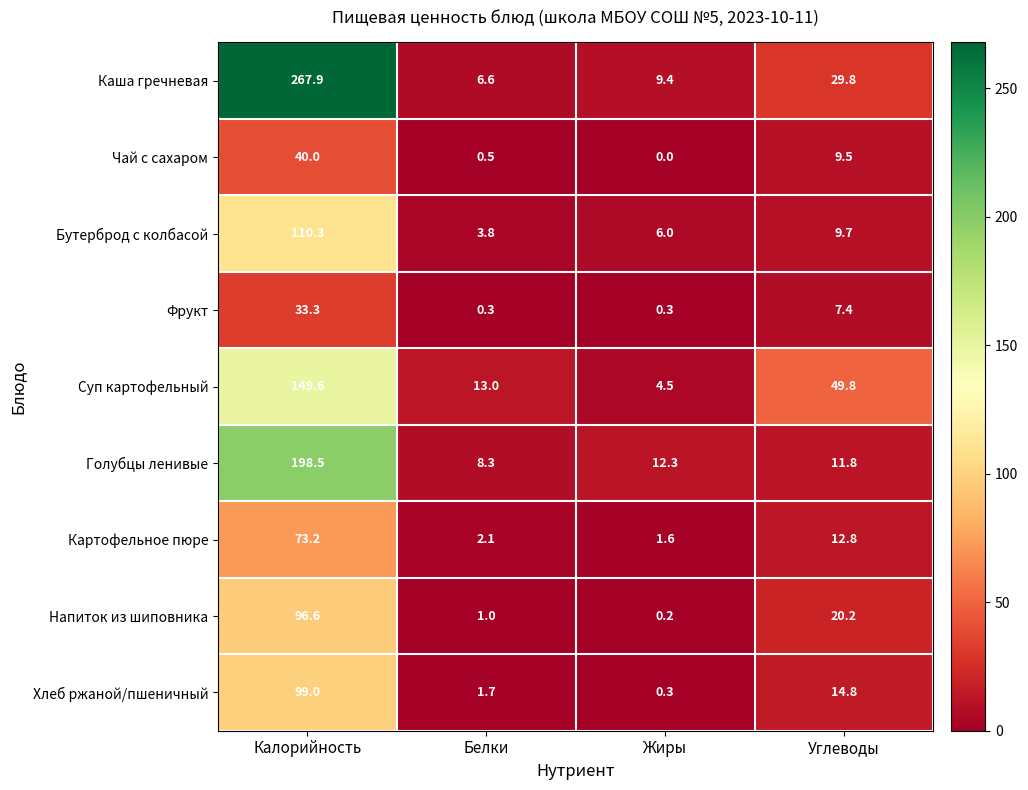

Rank the series at Углеводы from lowest to highest value.

Фрукт, Чай с сахаром, Бутерброд с колбасой, Голубцы ленивые, Картофельное пюре, Хлеб ржаной/пшеничный, Напиток из шиповника, Каша гречневая, Суп картофельный